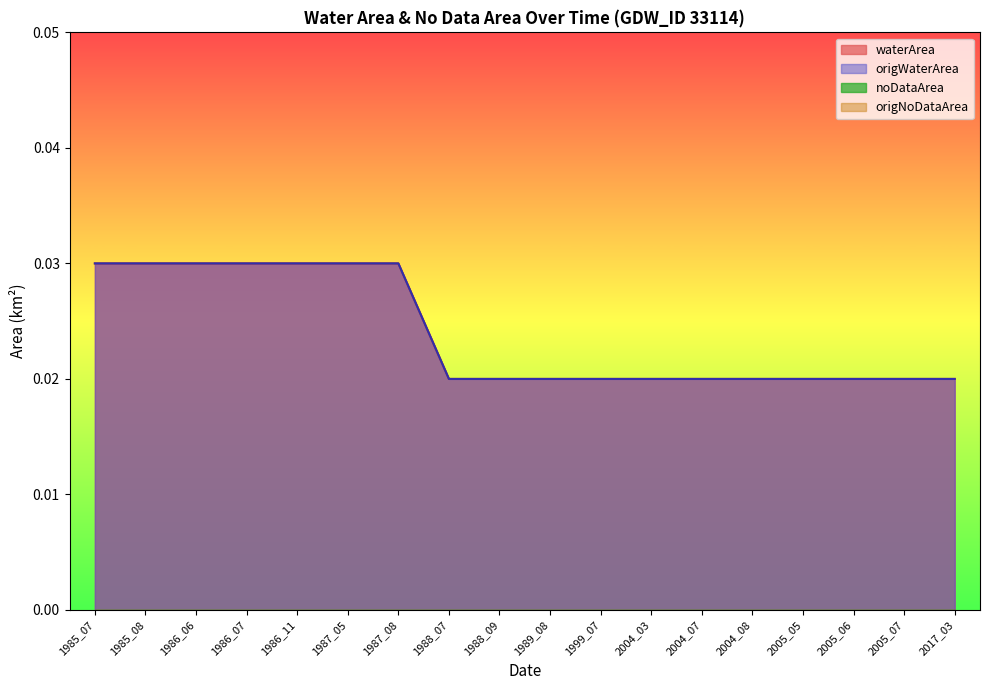

At which label does waterArea reach its peak?

1985_07